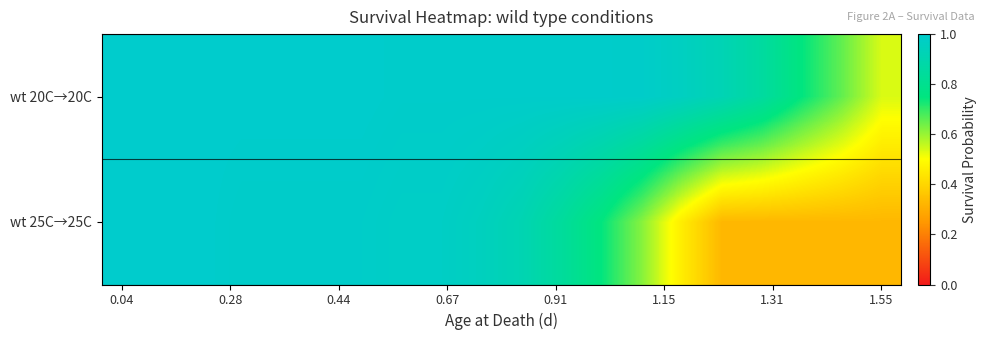

What is the minimum value shown in the chart?

0.3